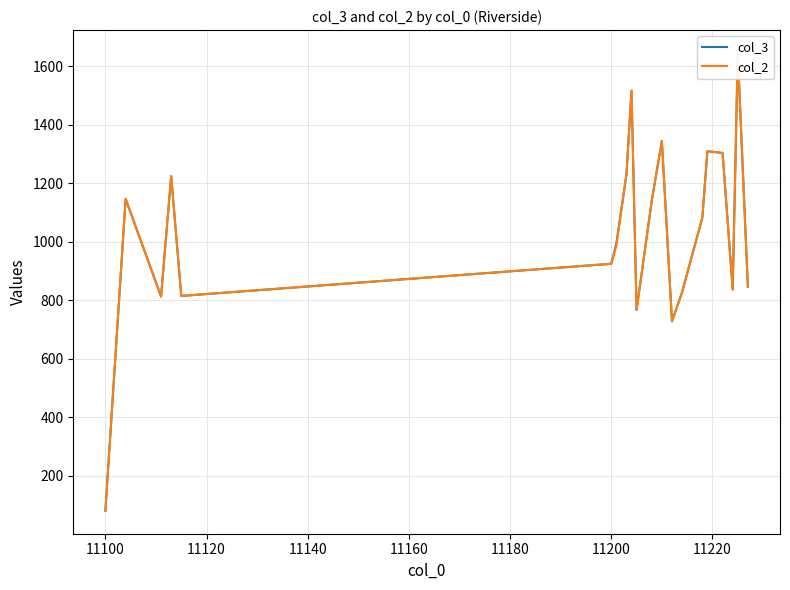

At how many categories does at least one series exceed 832?

14